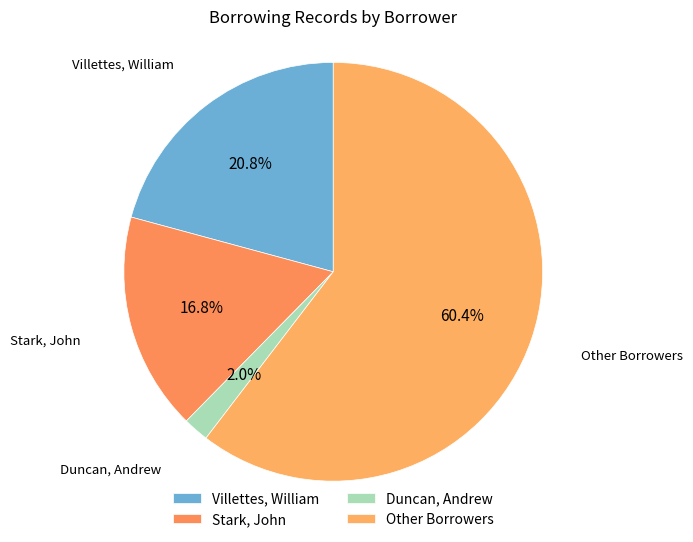

To the nearest percent, what percentage of the pie is Villettes, William?

21%